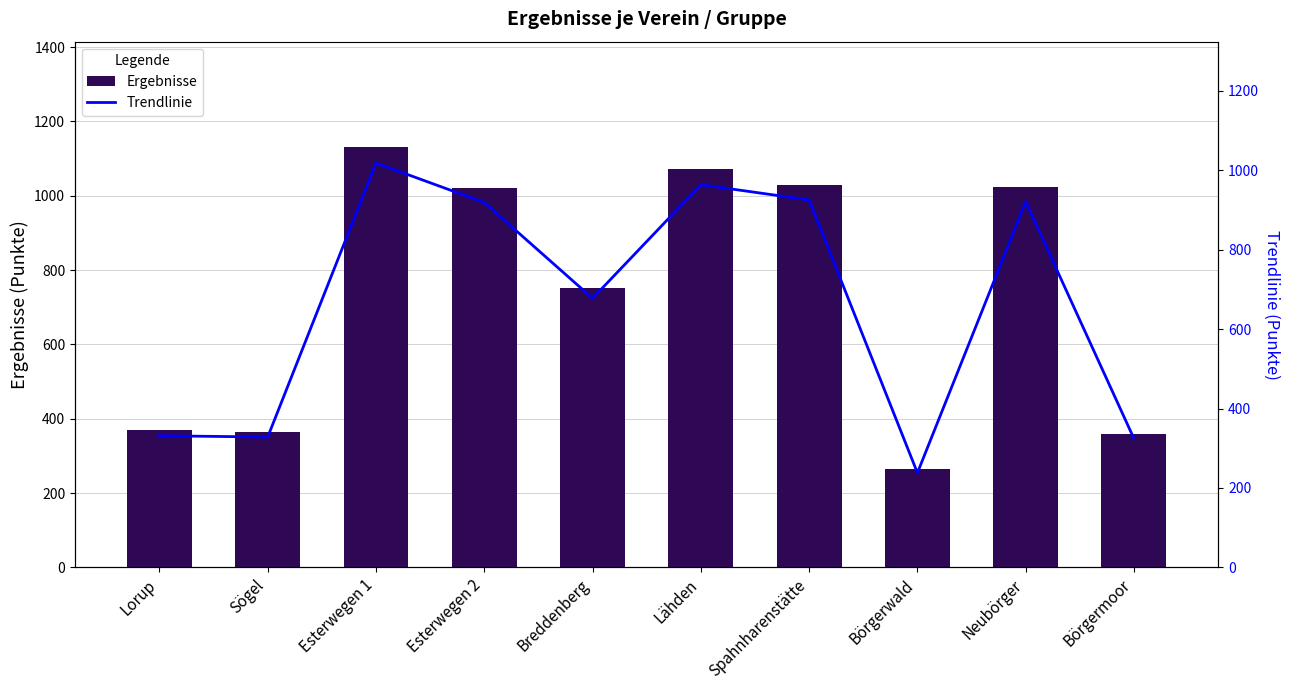

How many data points does each series have?

10